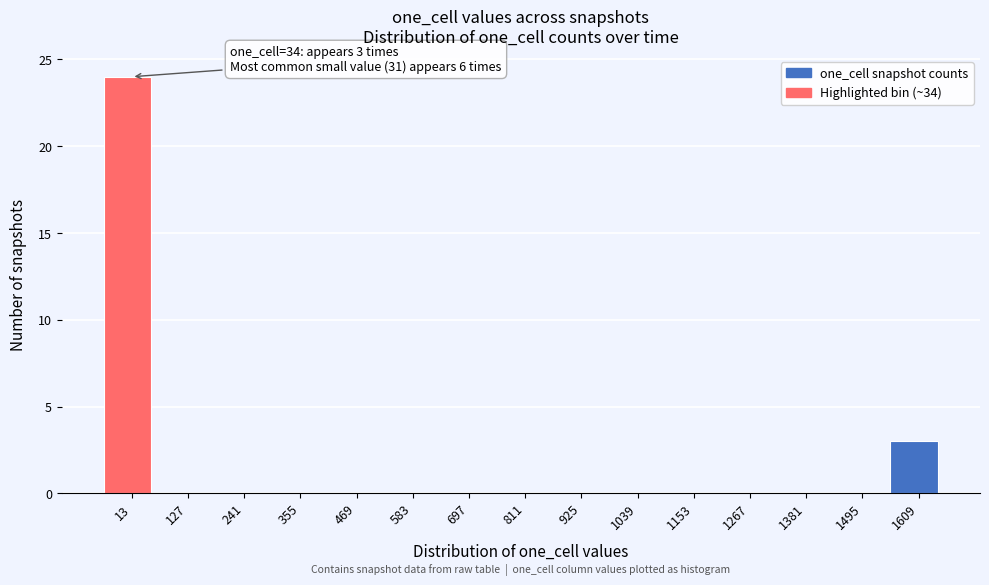

Reading left to right, list all the values displayed in this chart.

13=24	127=0	241=0	355=0	469=0	583=0	697=0	811=0	925=0	1039=0	1153=0	1267=0	1381=0	1495=0	1609=3